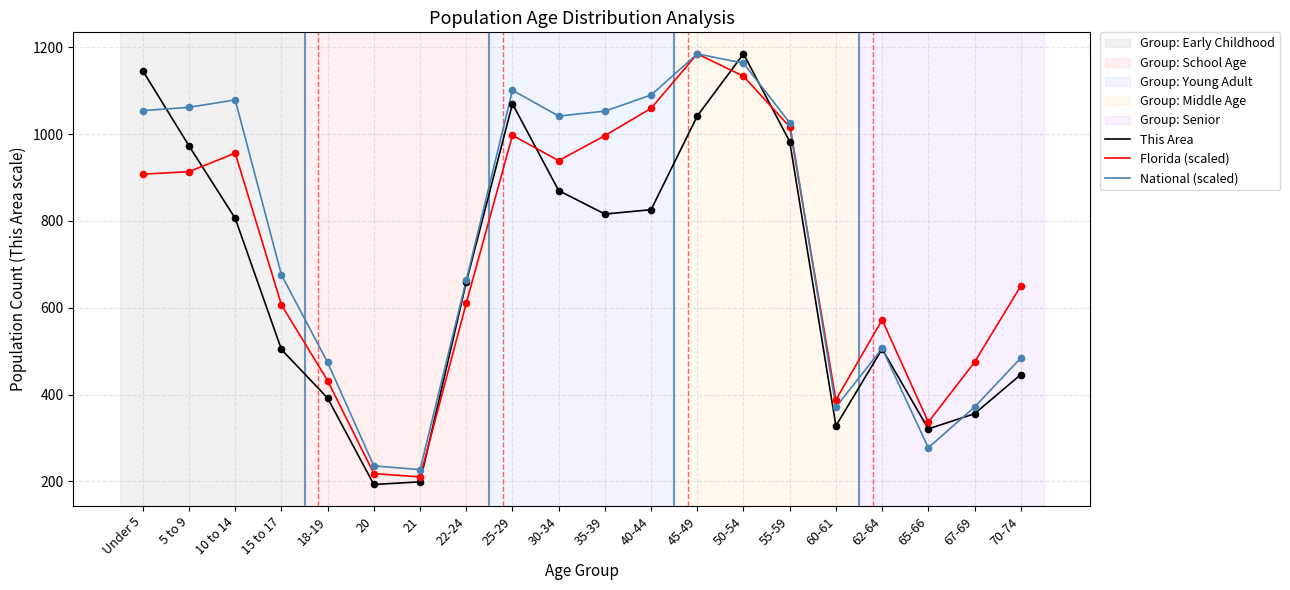

Which series has the largest total across all categories?

National (scaled)